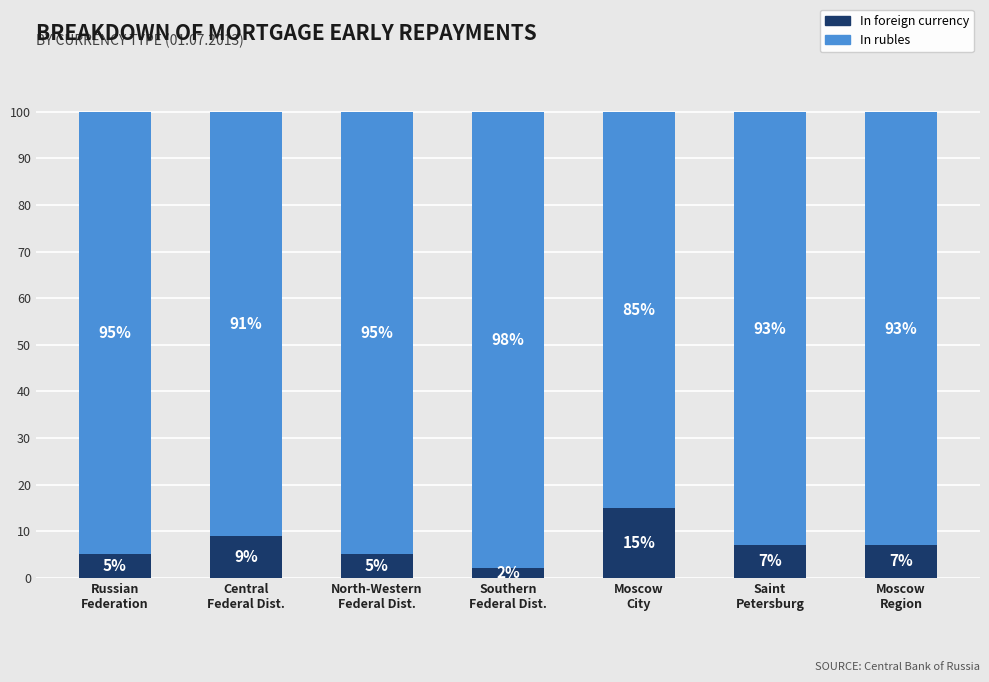

Reading left to right, what are the values for In foreign currency?

5	9	5	2	15	7	7